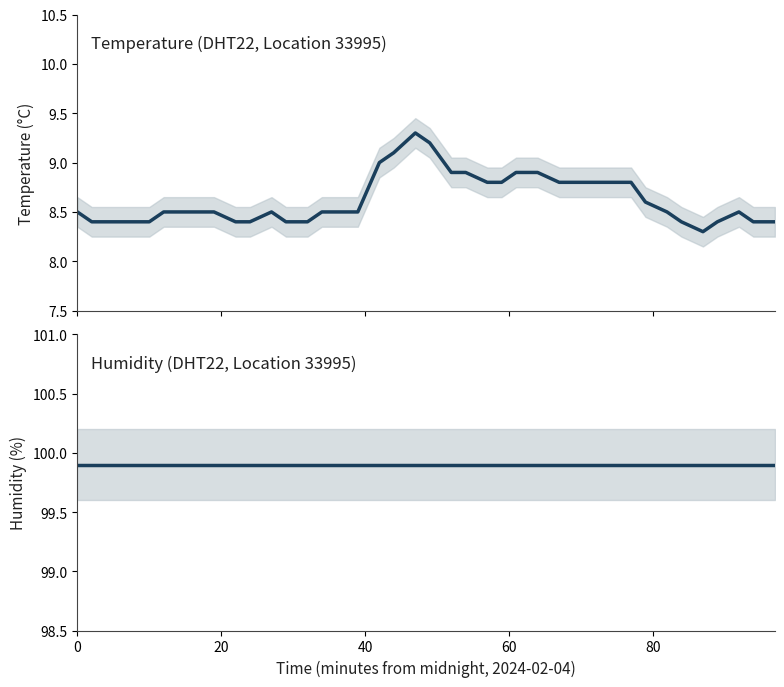

The humidity series shows 31.2 at 37. True or false?

False